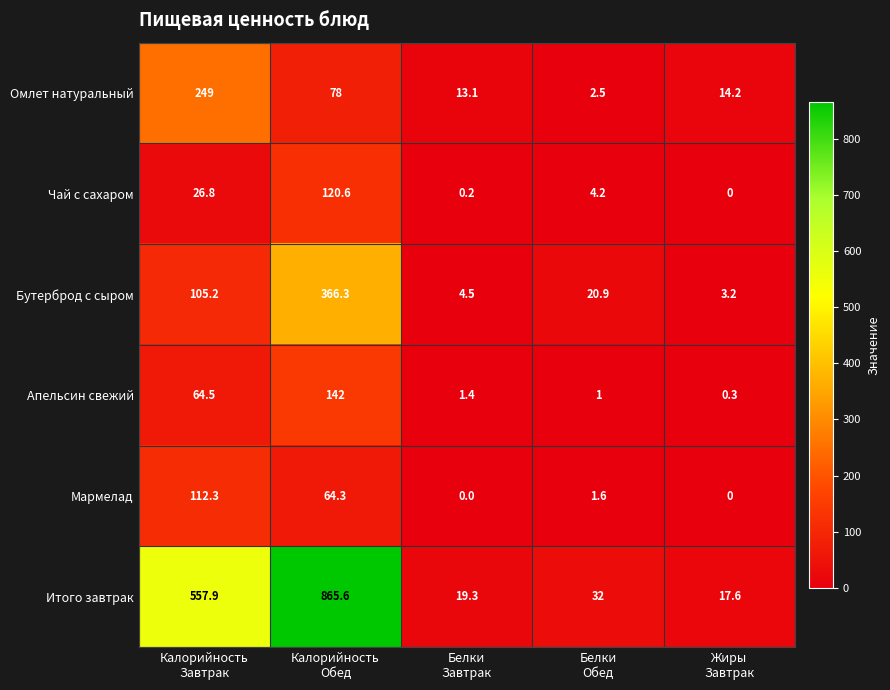

Rank the series at Калорийность
Завтрак from highest to lowest value.

Итого завтрак, Омлет натуральный, Мармелад, Бутерброд с сыром, Апельсин свежий, Чай с сахаром